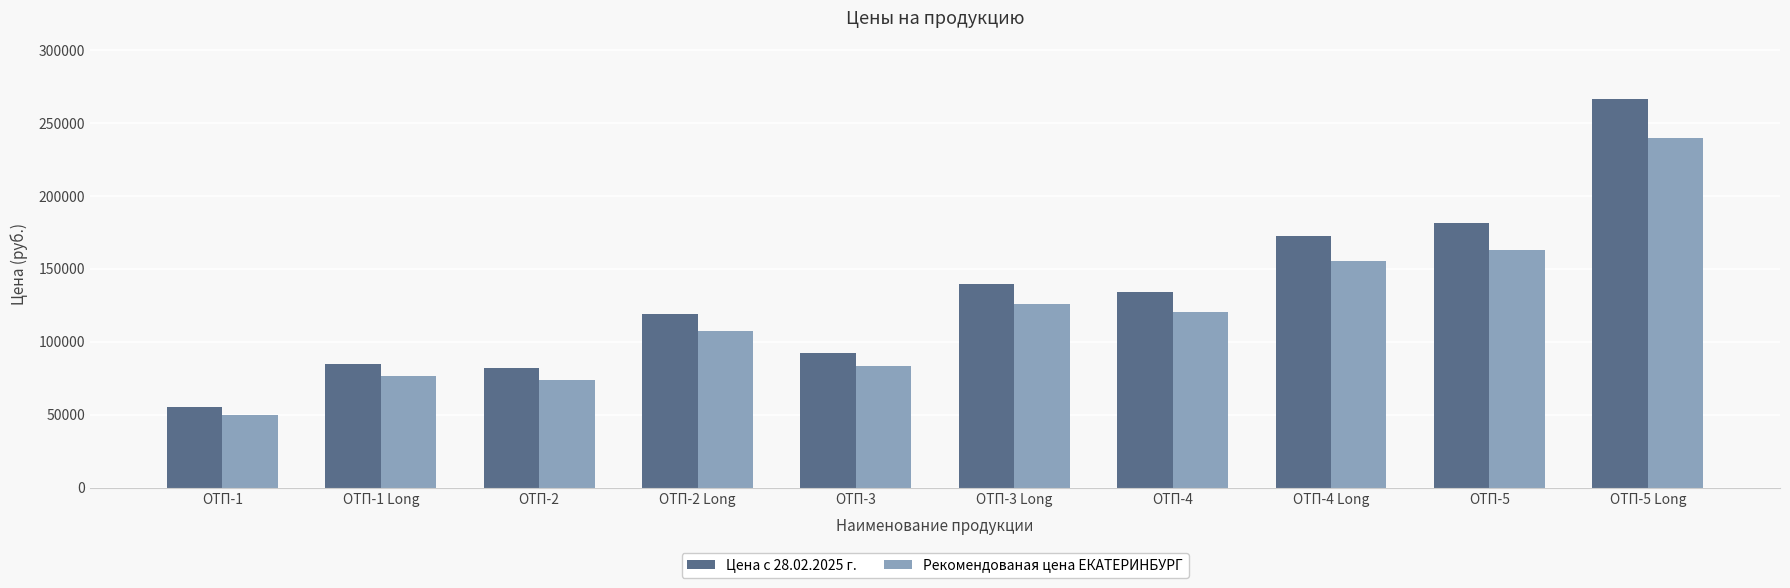

Which category has the highest value across all series?

ОТП-5 Long